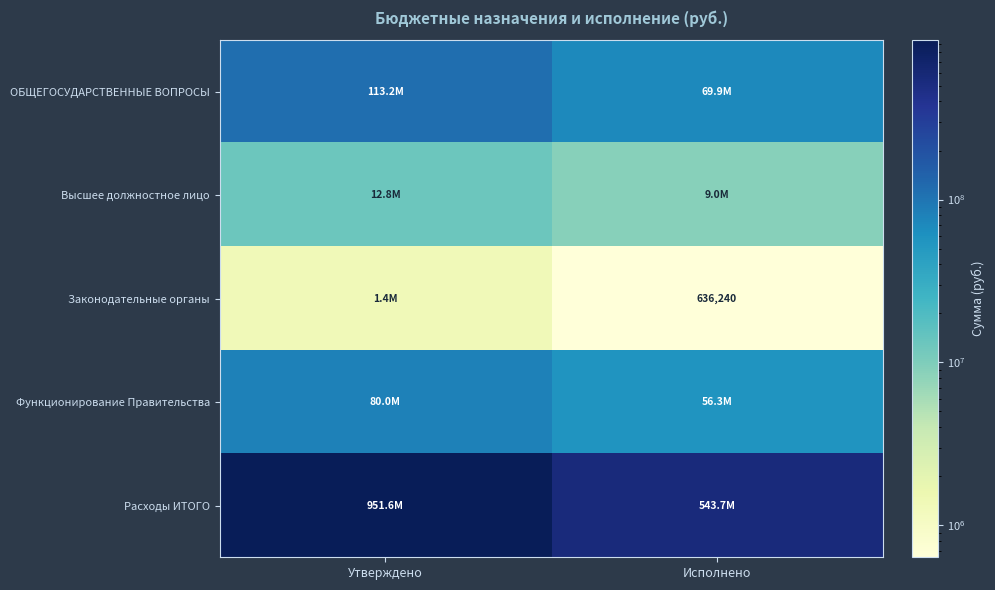

What is the total value across all series at Исполнено?

679532135.2